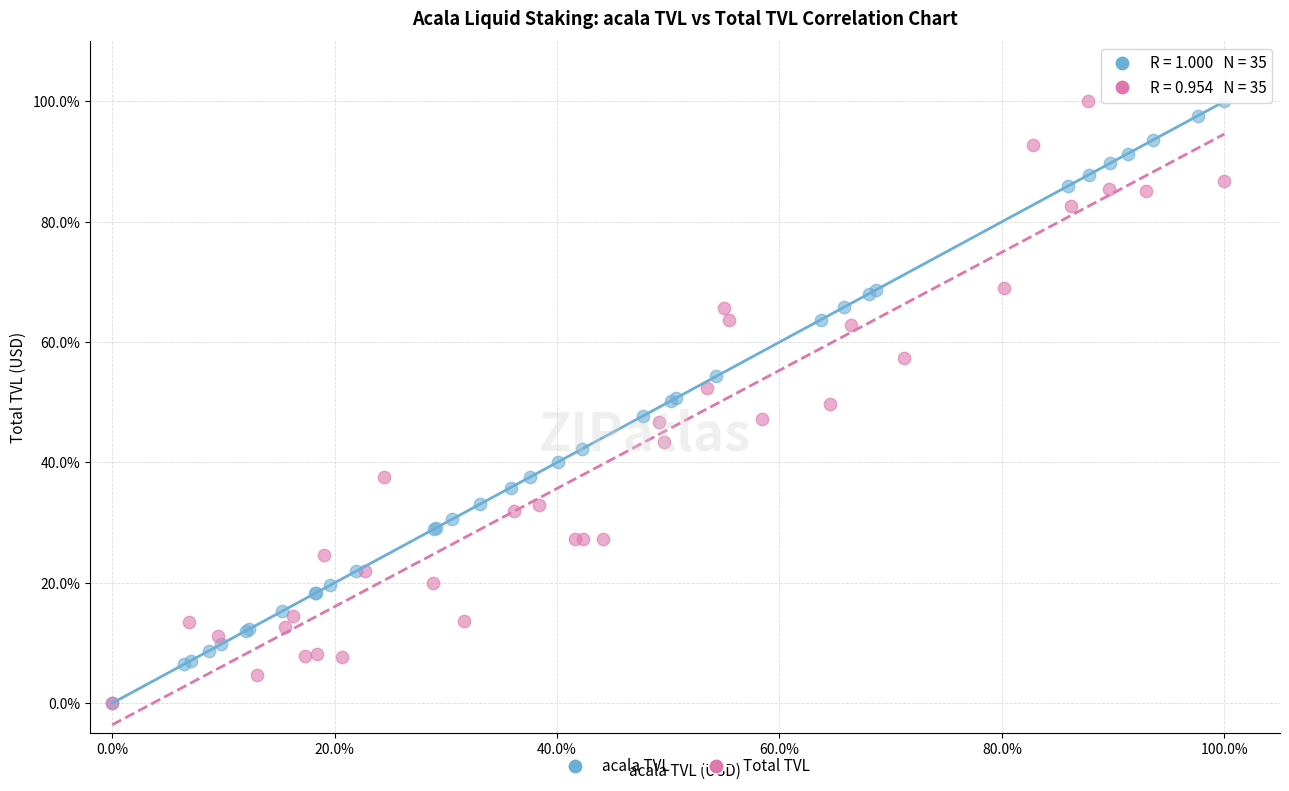

What are all the series names shown in the legend?

acala TVL, Total TVL